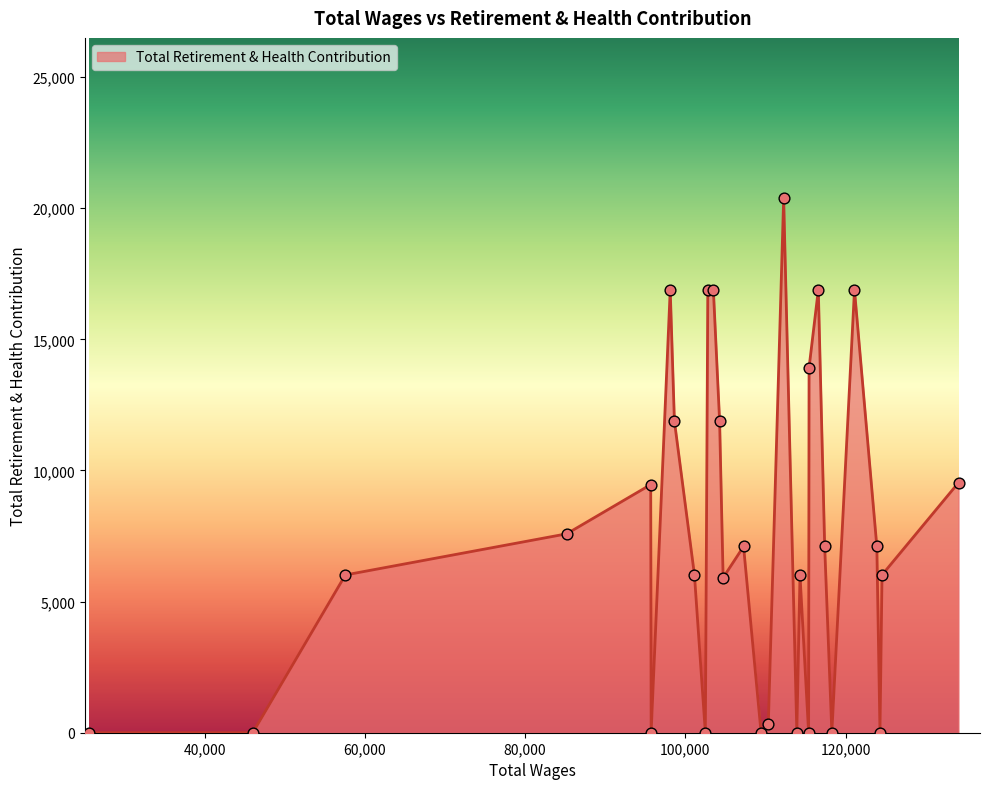

What is the maximum value shown in the chart?

20381.4